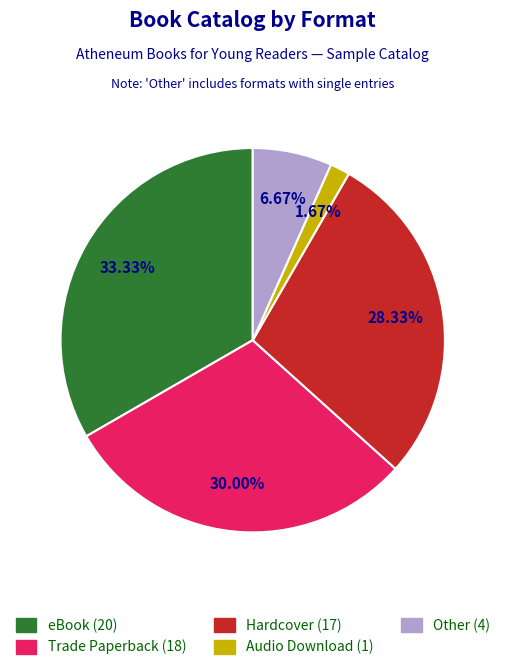

Does any single category account for the majority?

No